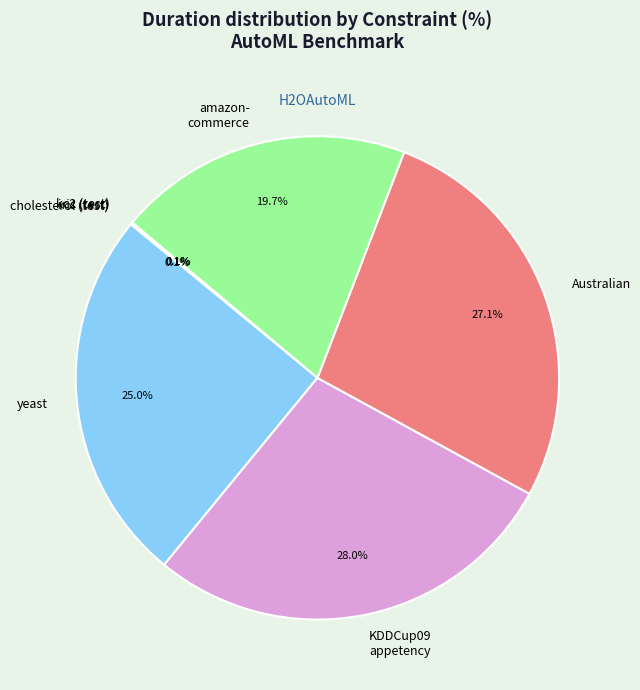

Combined, do Australian and amazon- commerce account for over 50%?

No